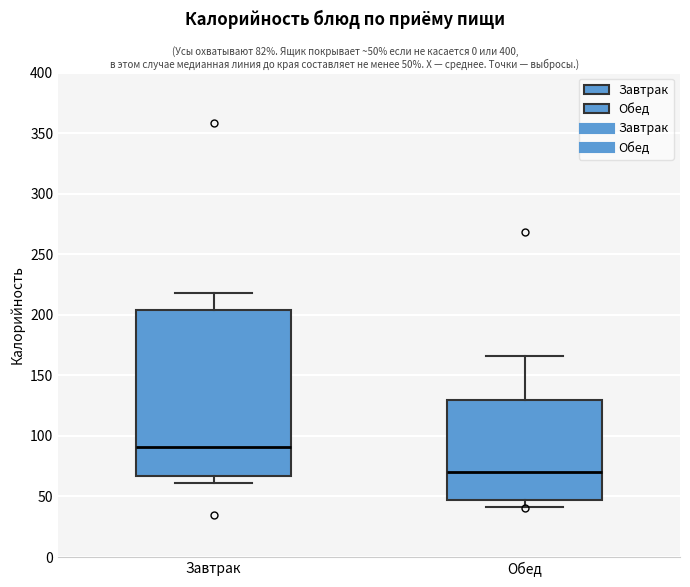

Comparing the boxes themselves (not the whiskers), which one is the tallest?

Завтрак